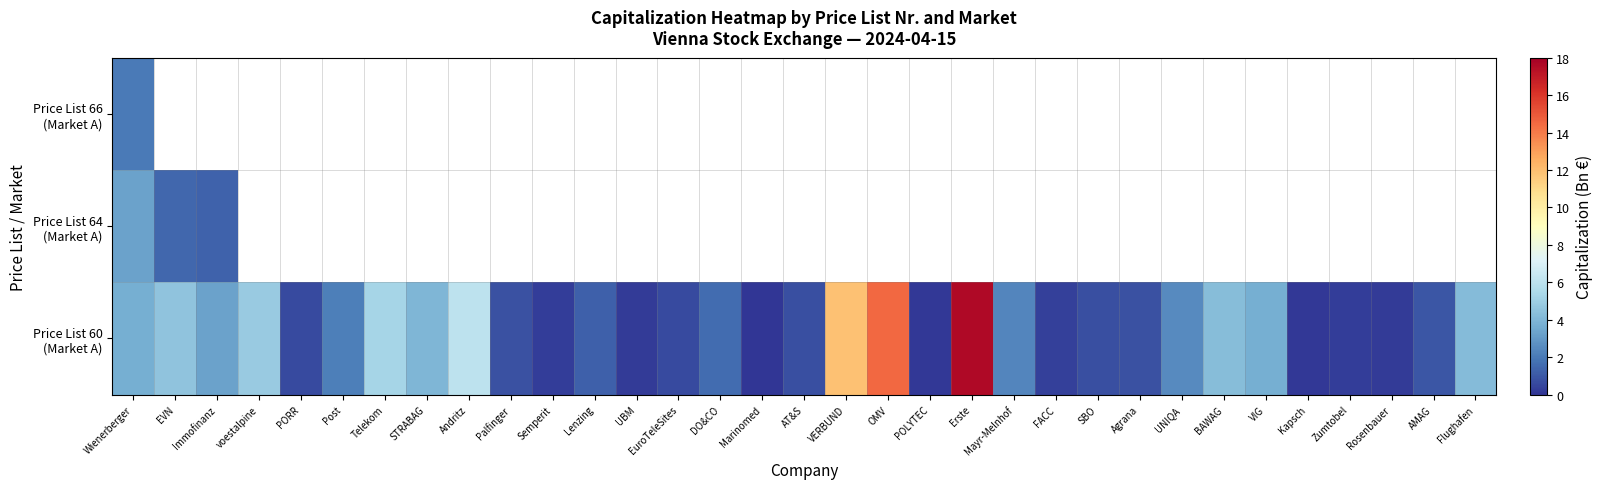

What is the maximum value shown in the chart?

17.6